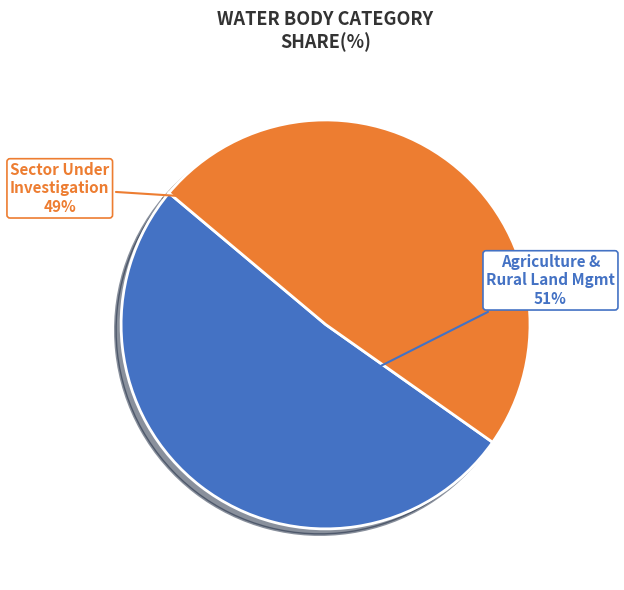

To the nearest percent, what is the average slice percentage?

50%